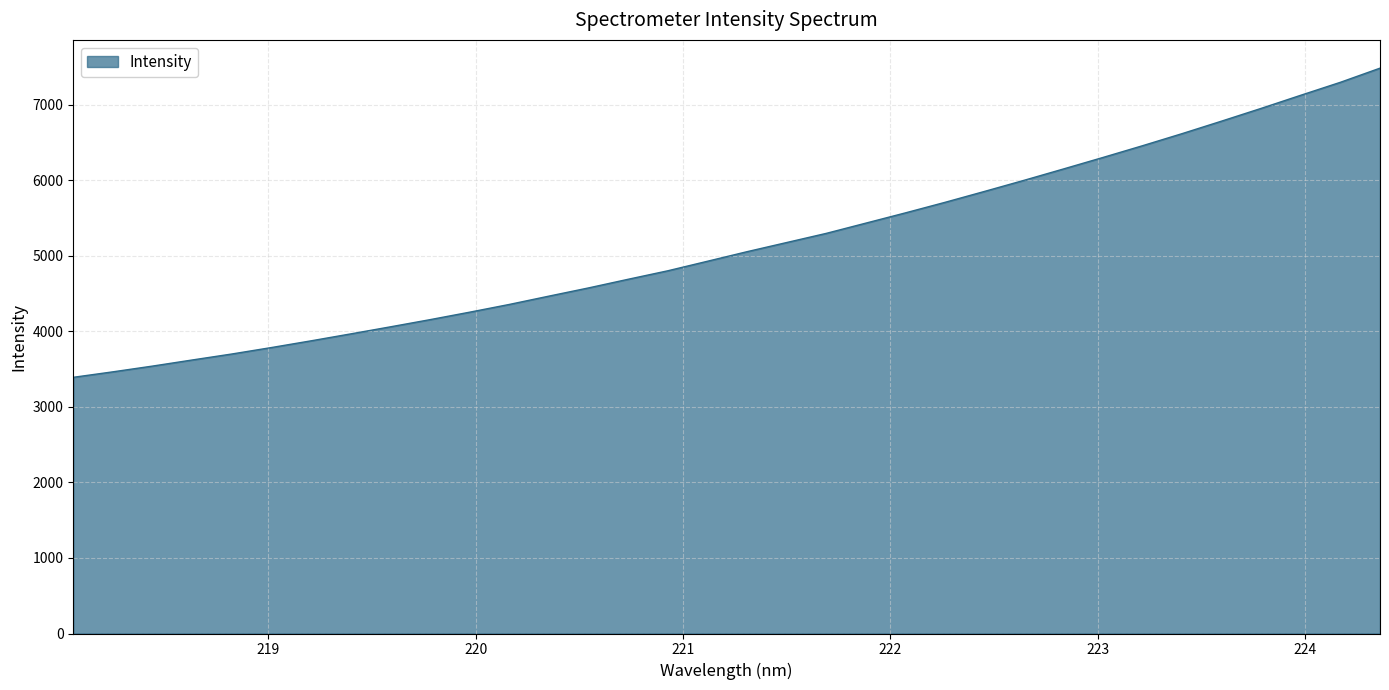

What is the maximum value shown in the chart?

7481.0